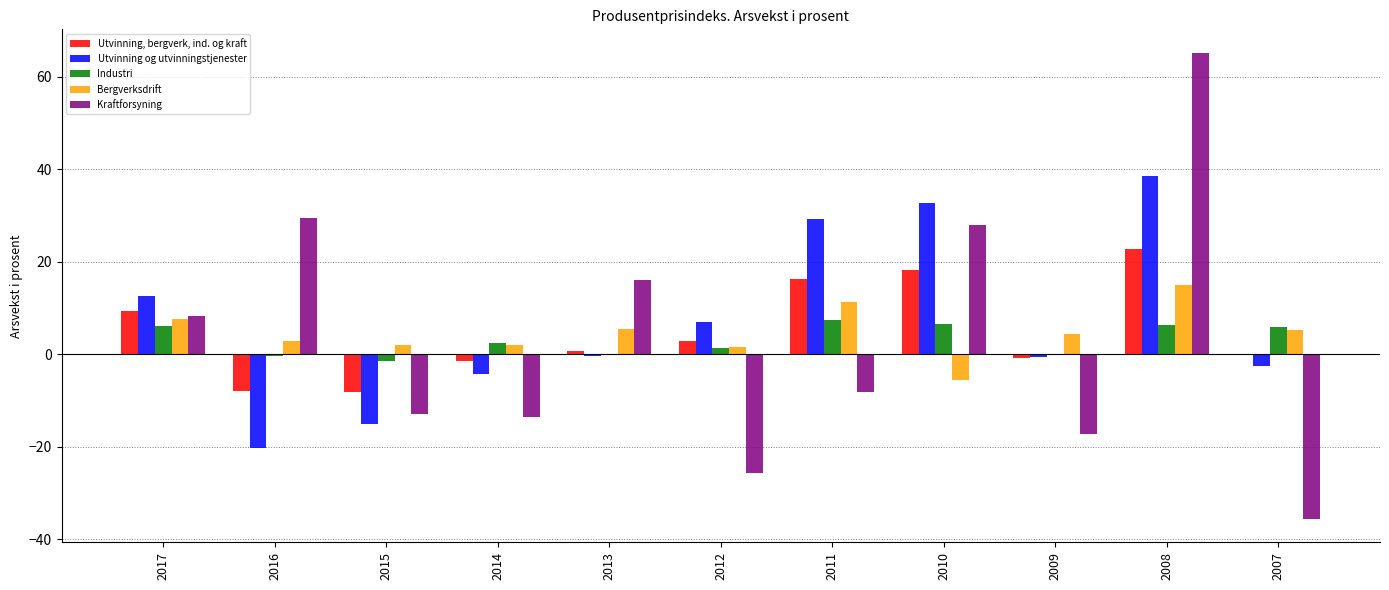

How many groups of bars are there?

11